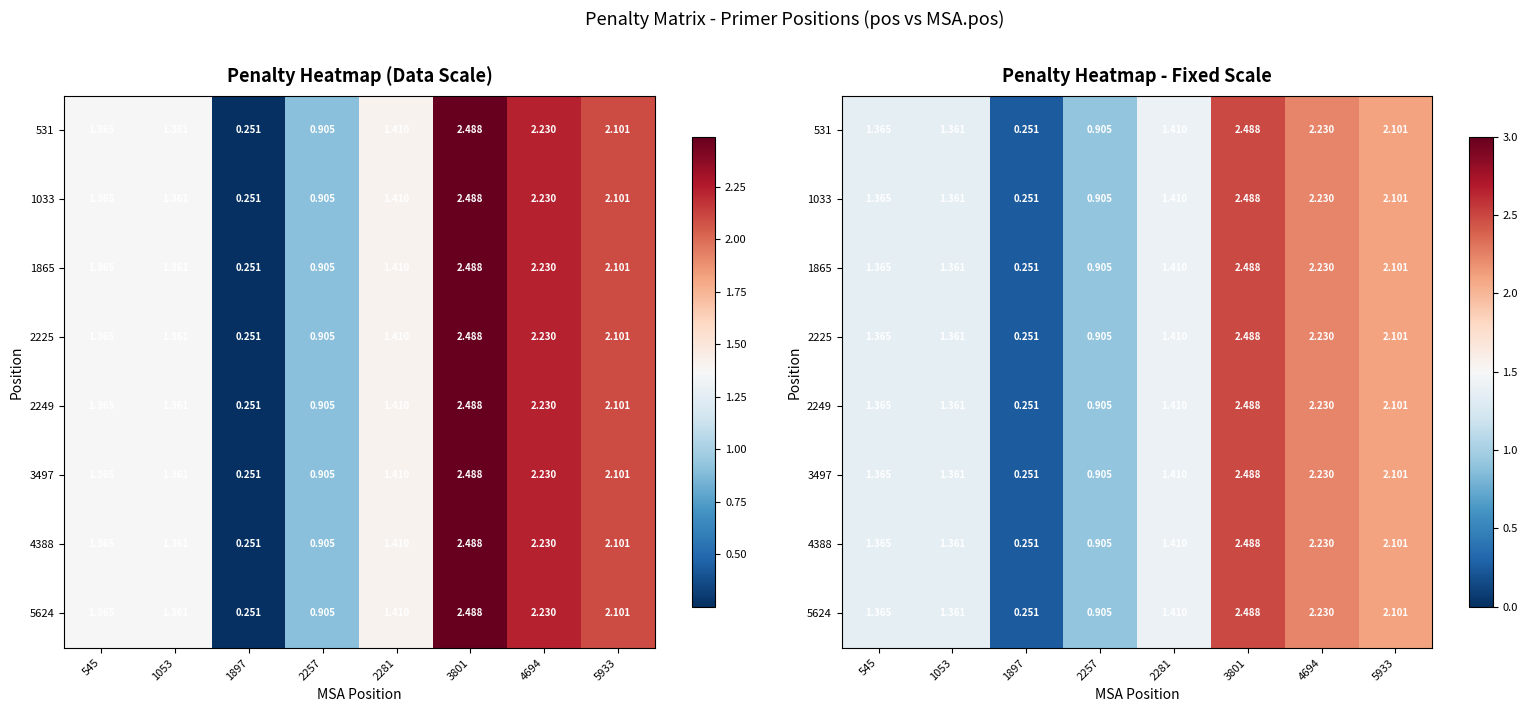

What is the sum of all 5624 values?

12.1